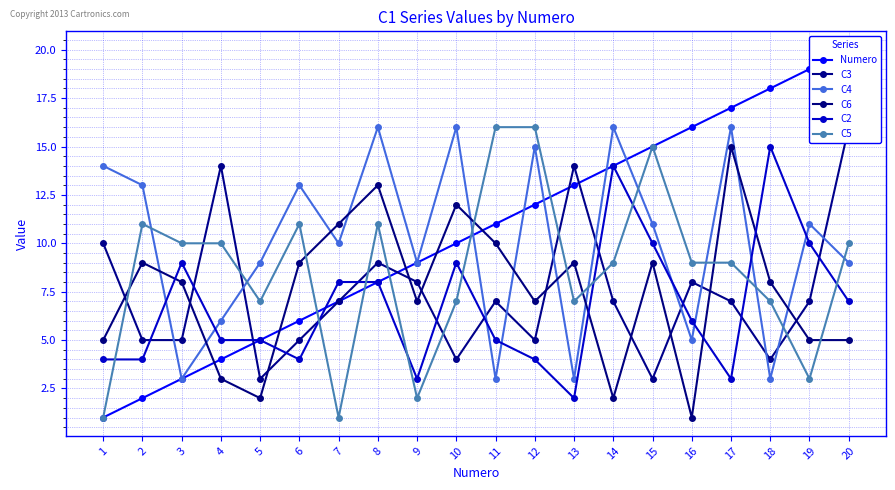

Where is Numero nearest to the value 10?

10